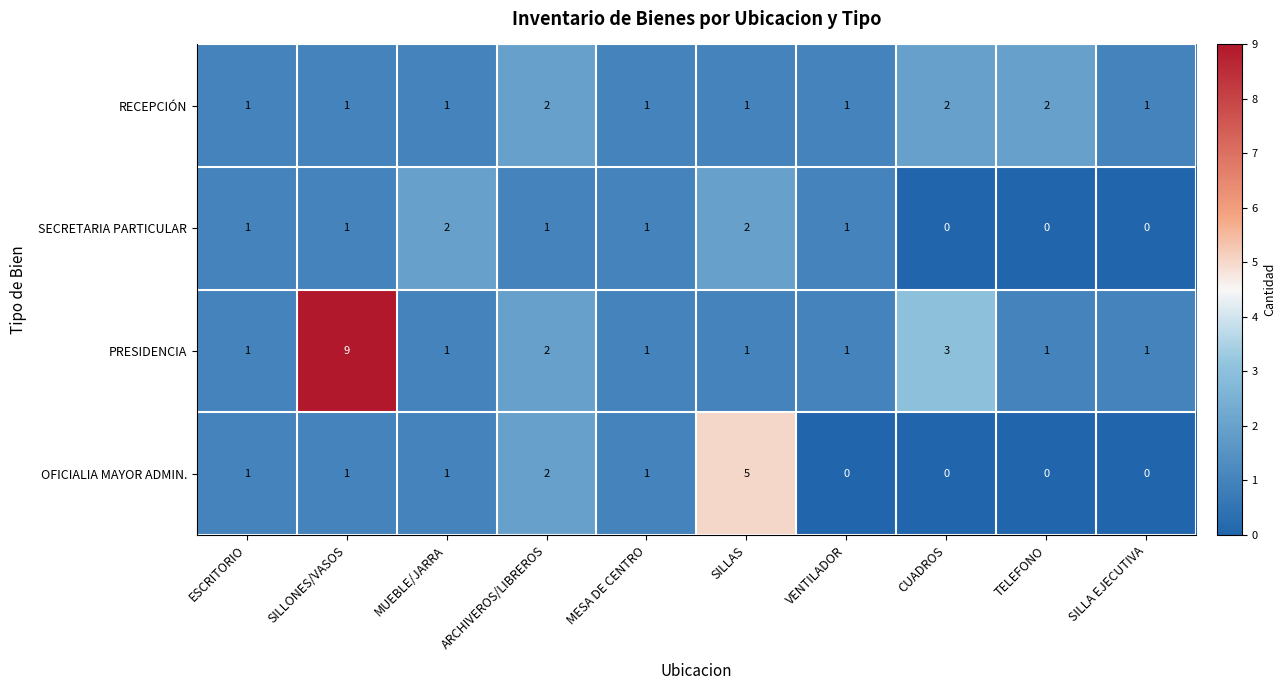

At which category does the chart reach its peak across all series?

SILLONES/VASOS